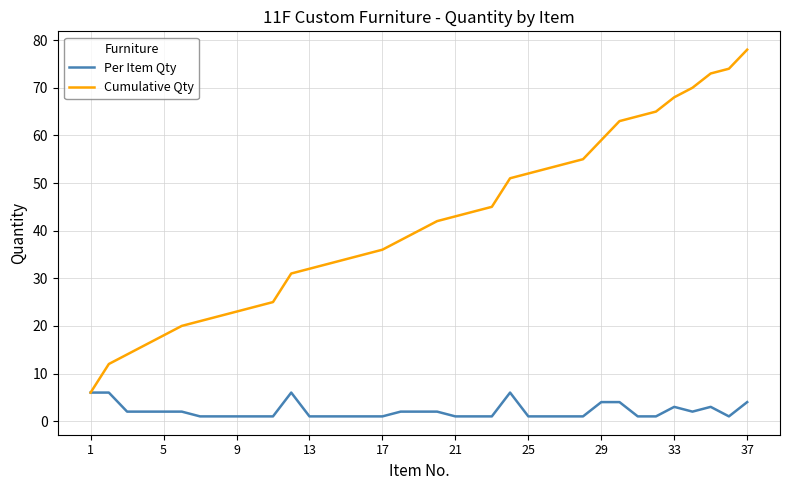

Reading left to right, extract all data points from this chart.

Per Item Qty: 6	6	2	2	2	2	1	1	1	1	1	6	1	1	1	1	1	2	2	2	1	1	1	6	1	1	1	1	4	4	1	1	3	2	3	1	4
Cumulative Qty: 6	12	14	16	18	20	21	22	23	24	25	31	32	33	34	35	36	38	40	42	43	44	45	51	52	53	54	55	59	63	64	65	68	70	73	74	78